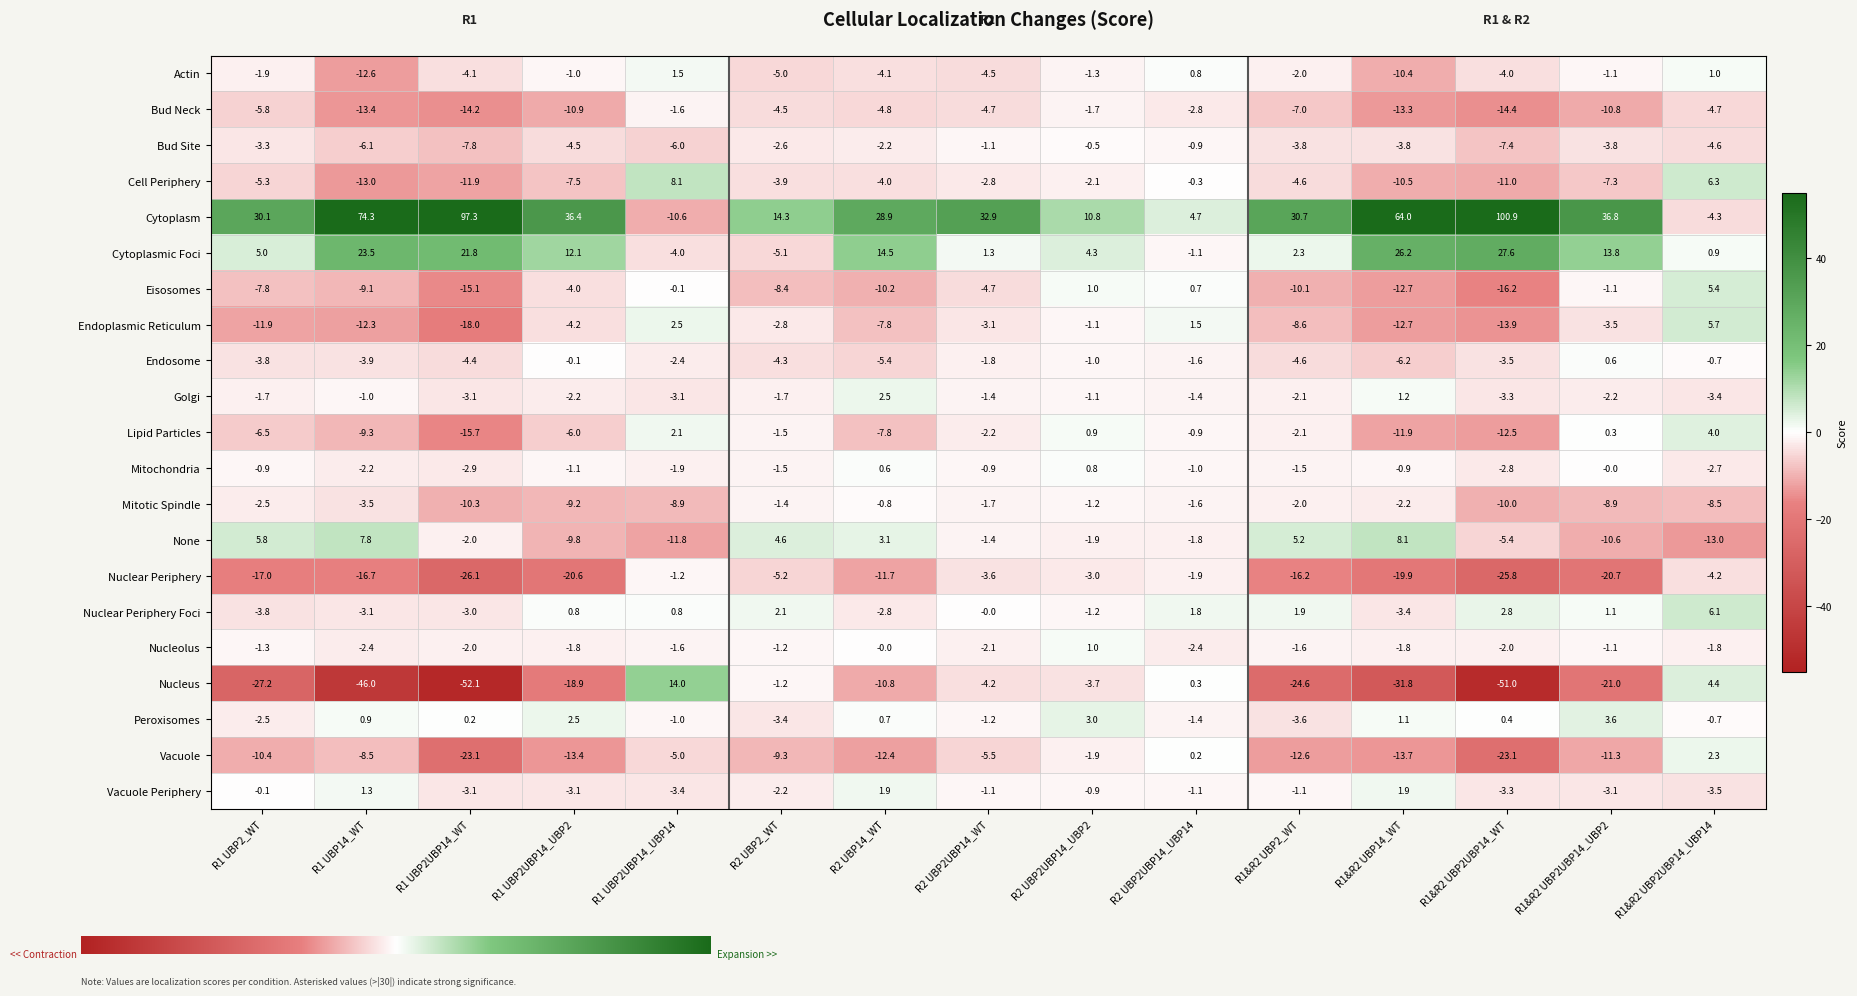

What value does the Lipid Particles series have at R2 UBP2UBP14_UBP2?

0.9